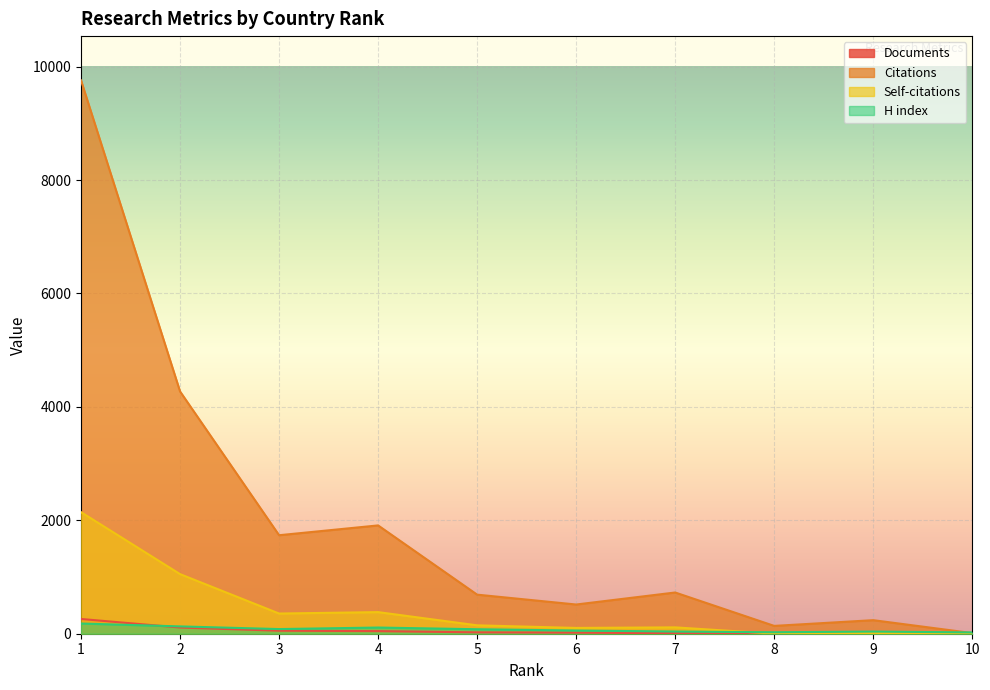

What is the value of the Documents point at the 7th from the left?

9